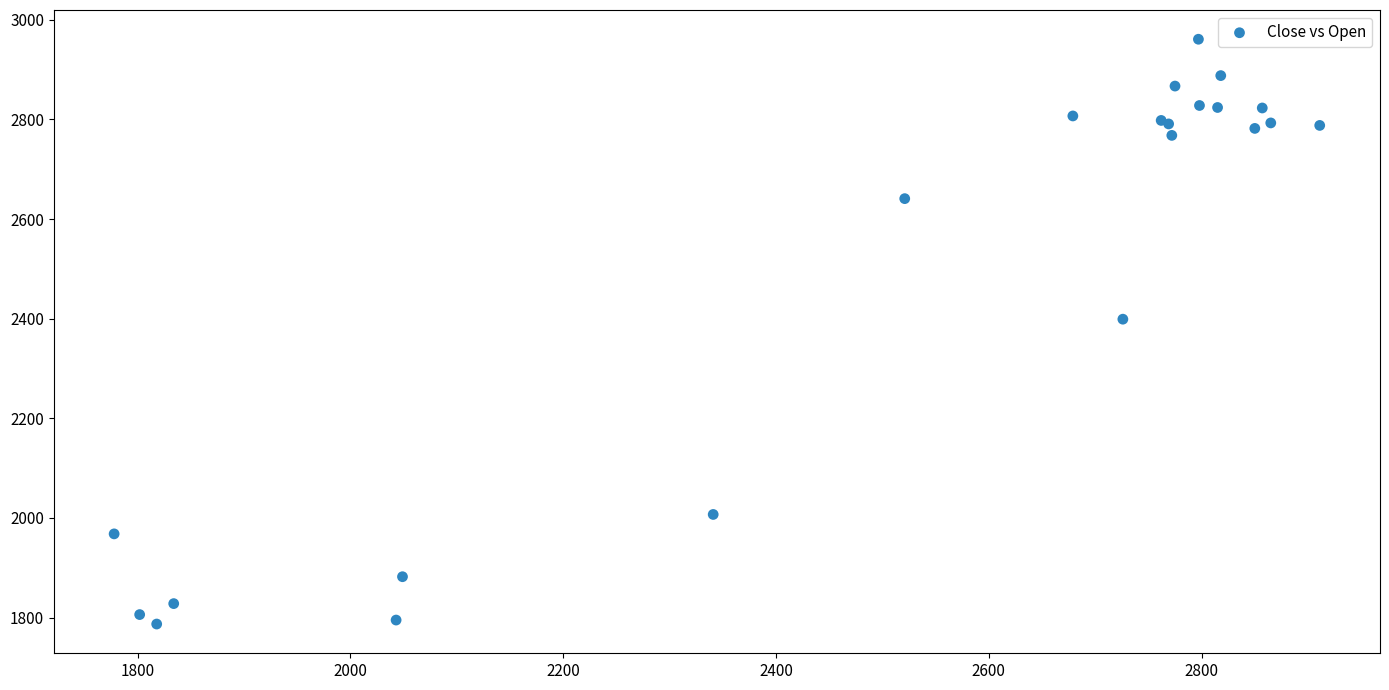

What Y value in the scatter plot is closest to 2374?

2399